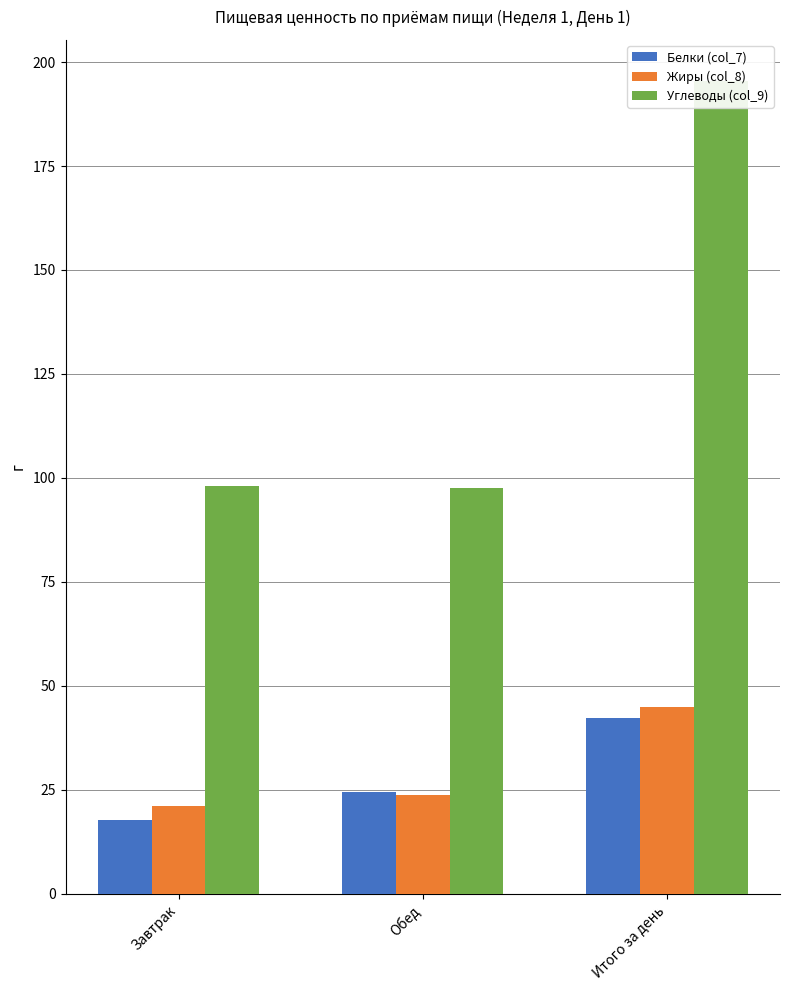

The Жиры (col_8) series shows 34.9 at Обед. True or false?

False